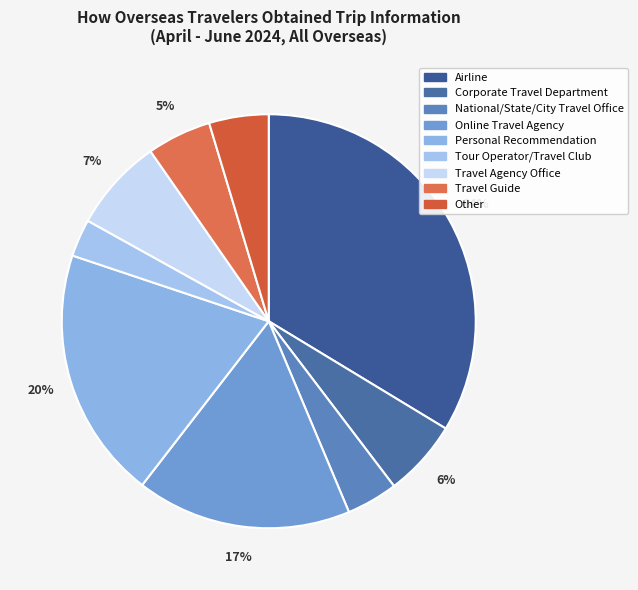

To the nearest percent, what is the average slice percentage?

11%